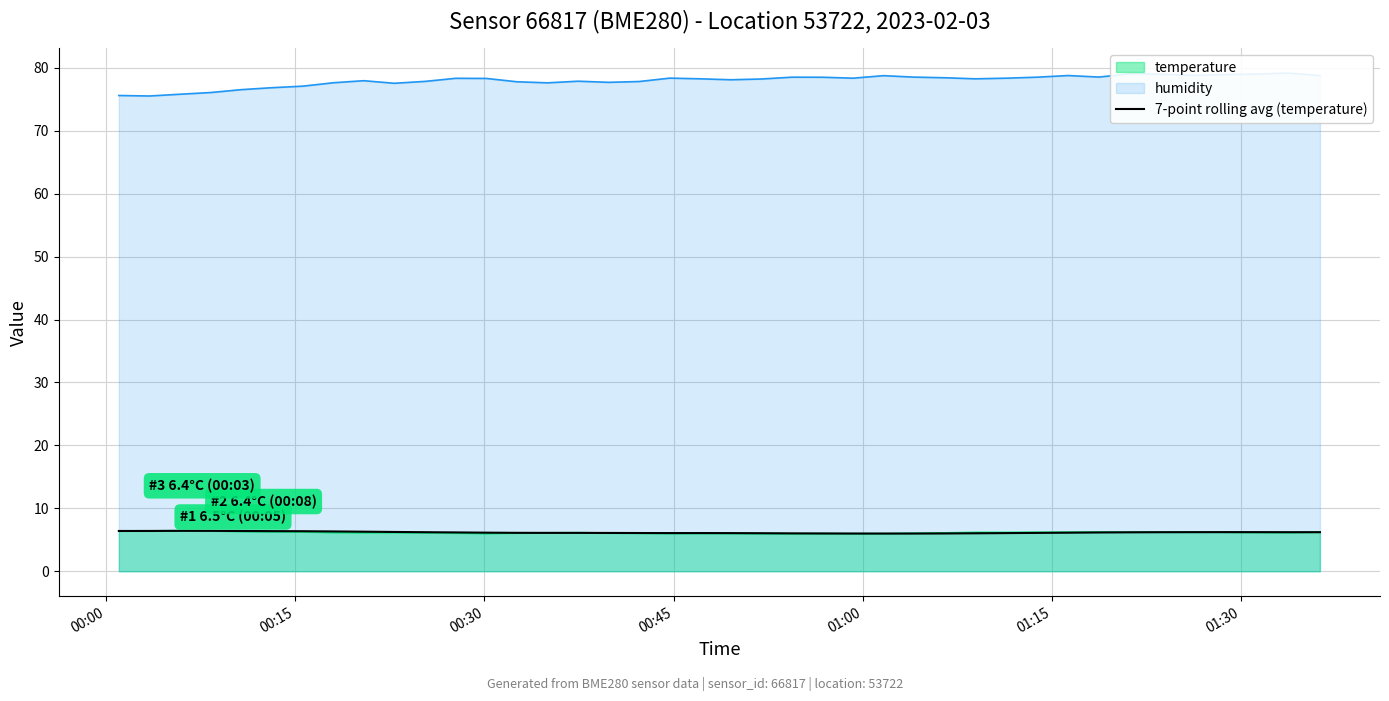

What is the smallest value displayed?

6.0